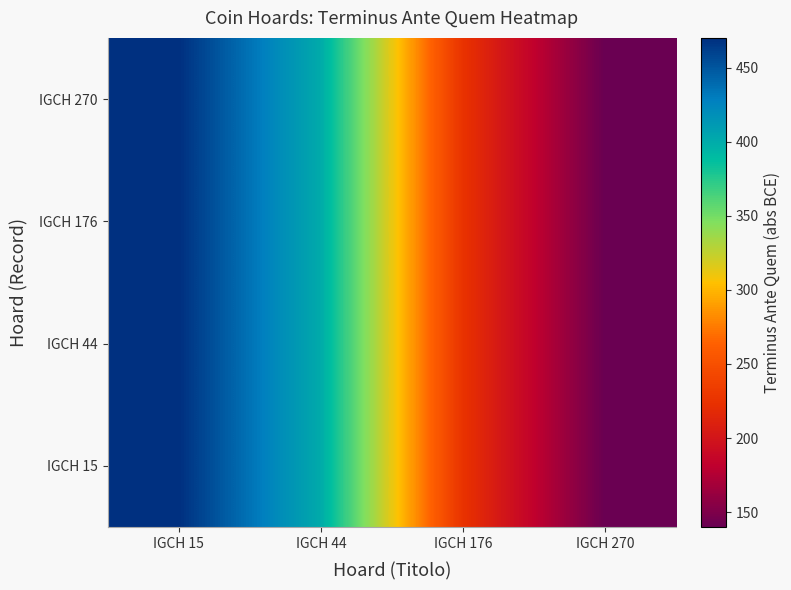

At IGCH 15, list the series in order from smallest to largest.

IGCH 15, IGCH 44, IGCH 176, IGCH 270